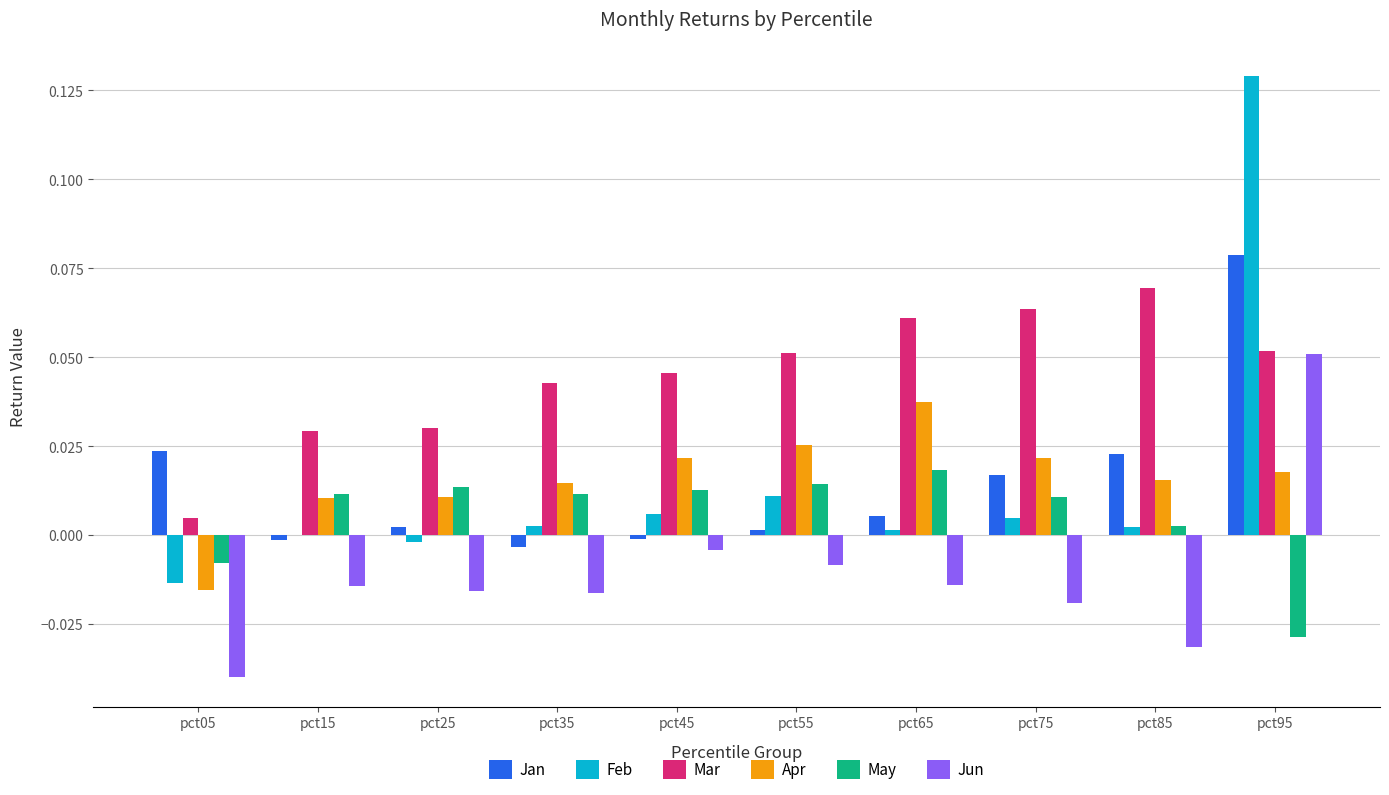

At which category does the chart reach its peak across all series?

pct95